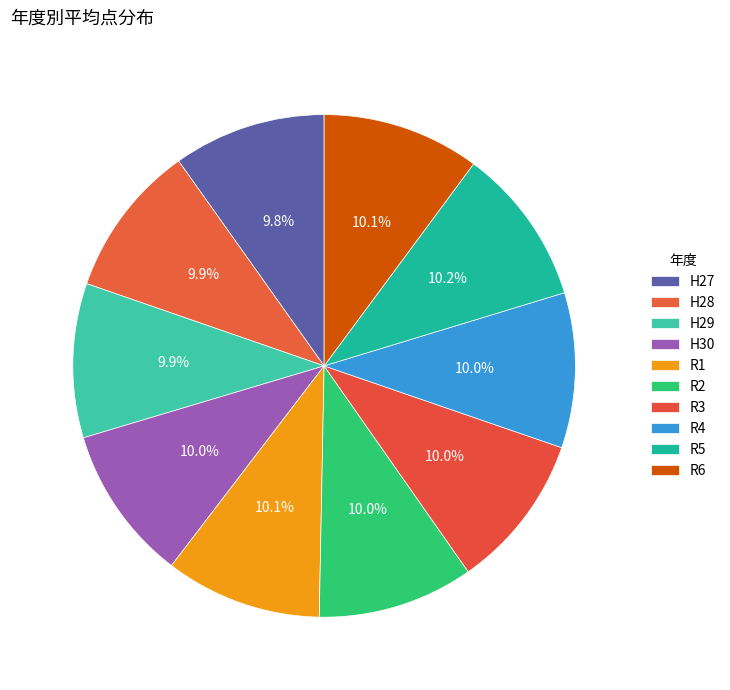

Do R4 and R2 together represent more than half of the pie?

No